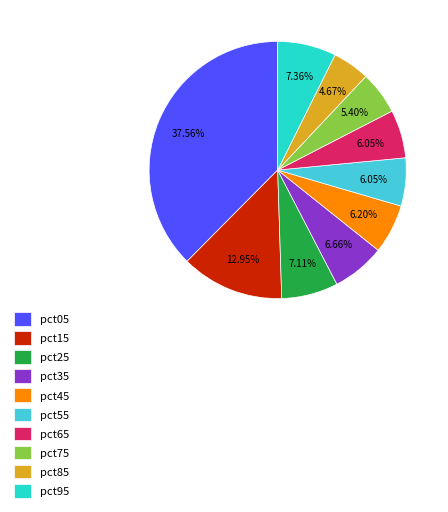

Count the number of slices in the pie.

10